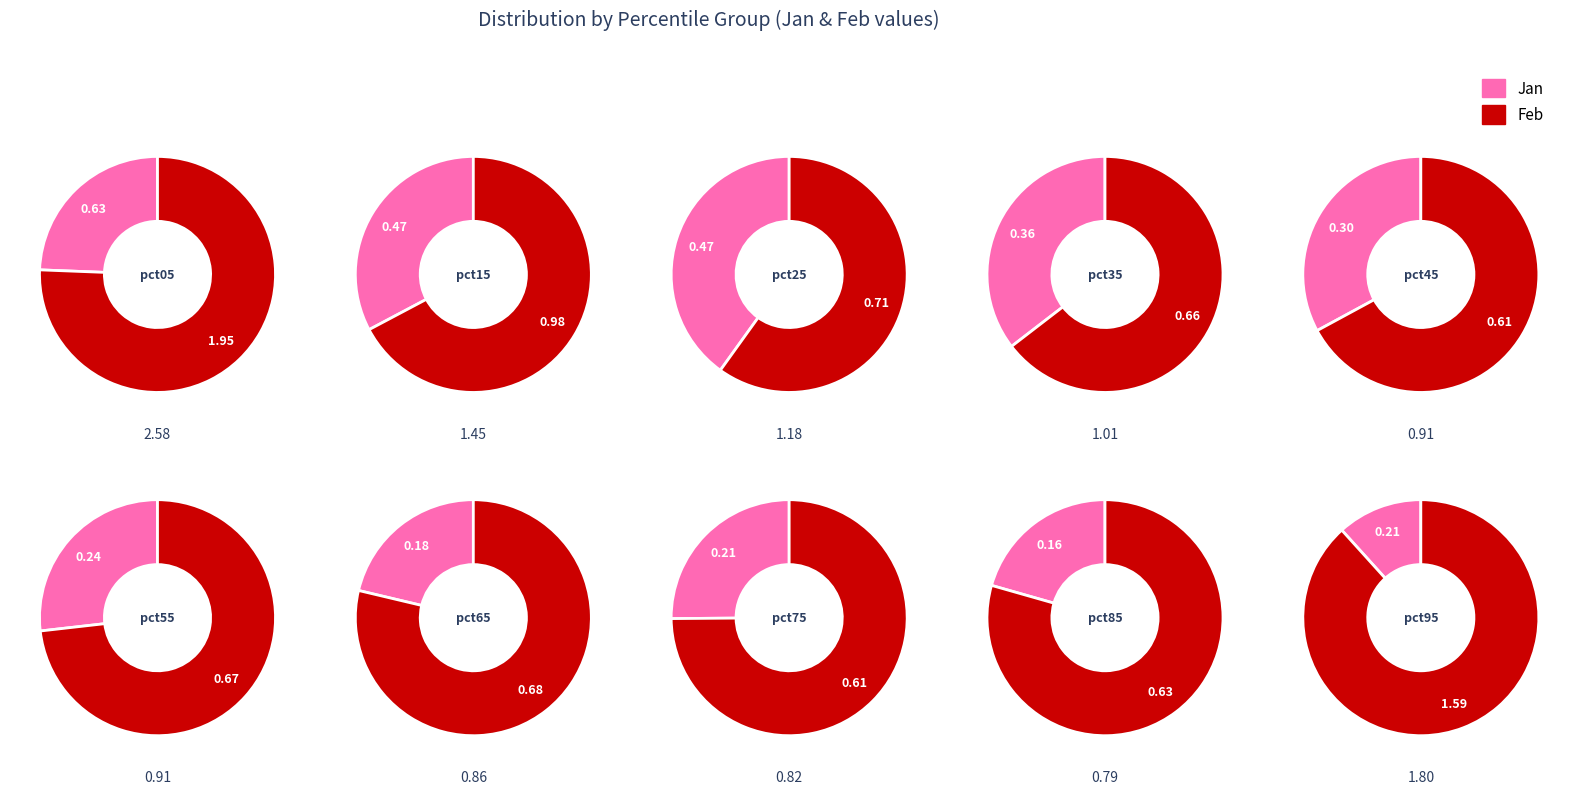

Rank the series by their average value, from highest to lowest.

feb_values, jan_values